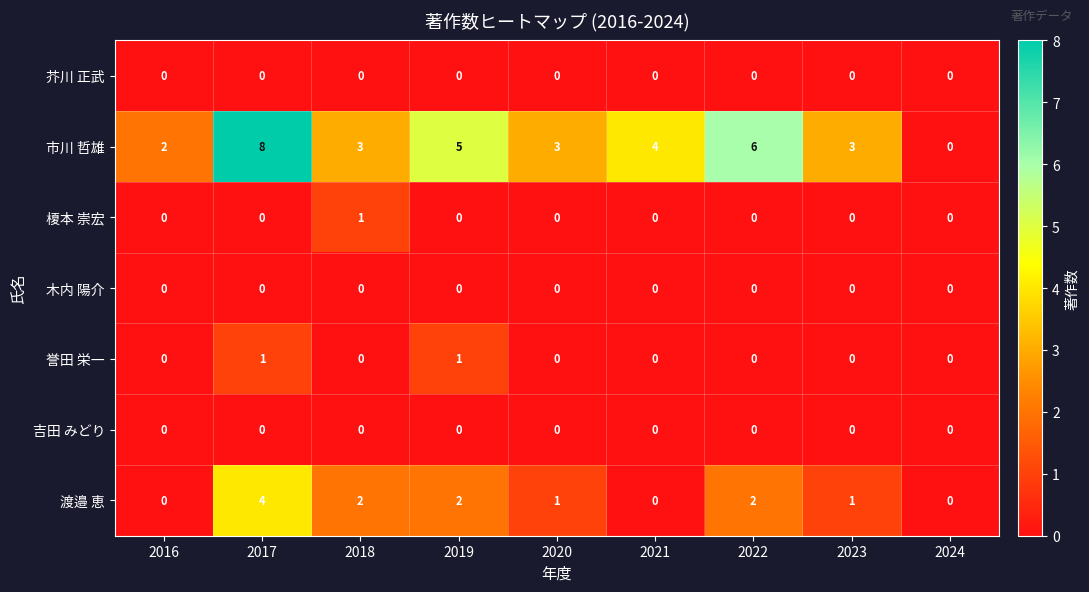

Read the 市川 哲雄 value at 2020.

3